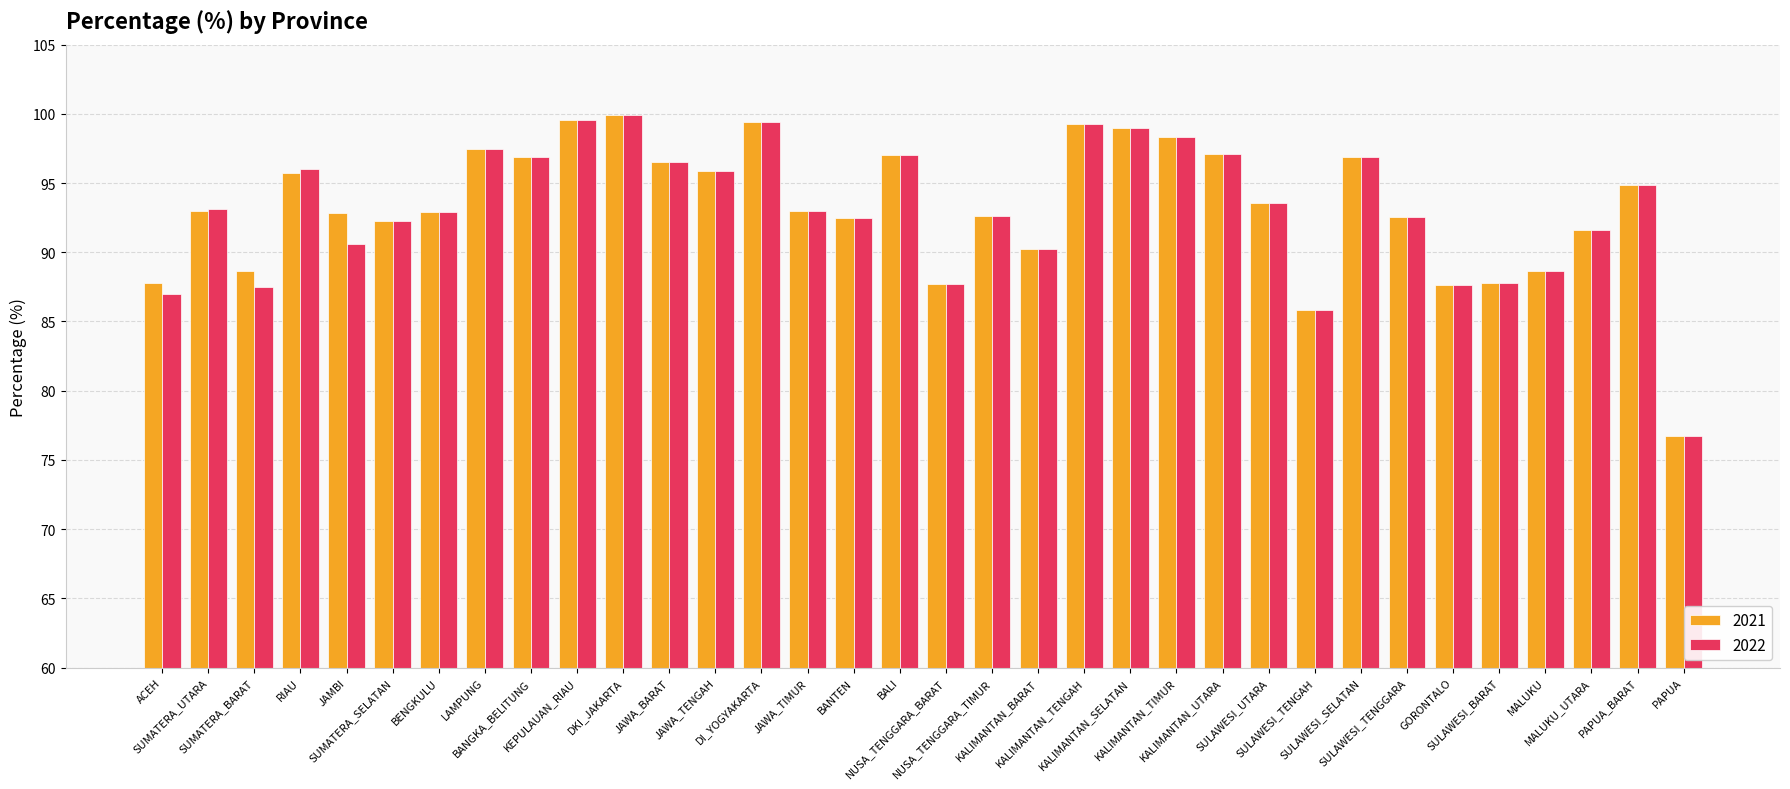

How many bars are there in each group?

2